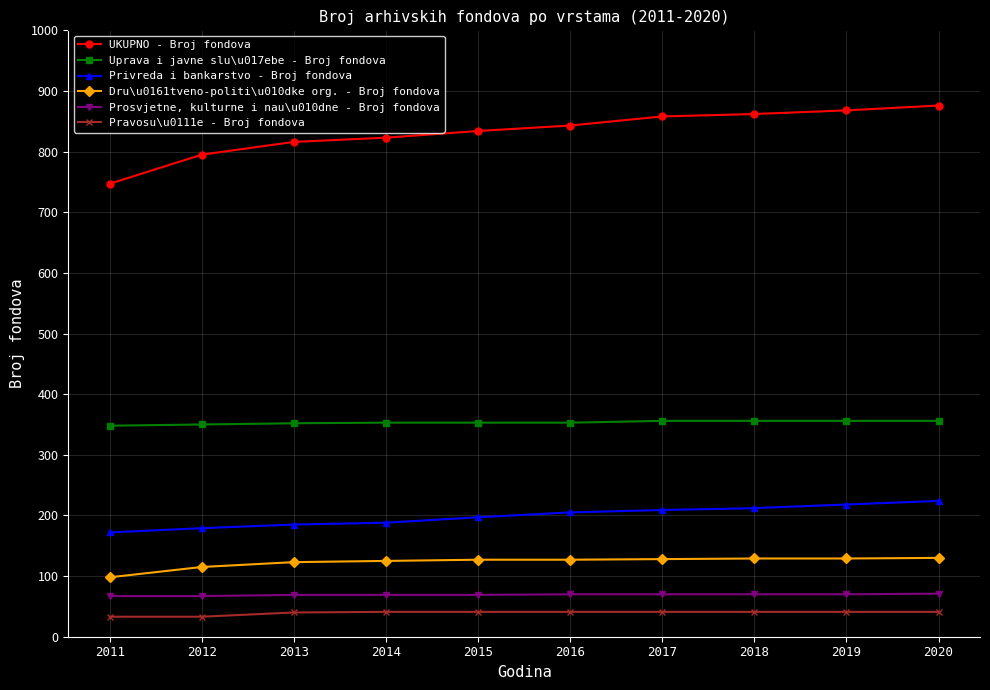

Does the chart display data point markers on the line(s)?

Yes